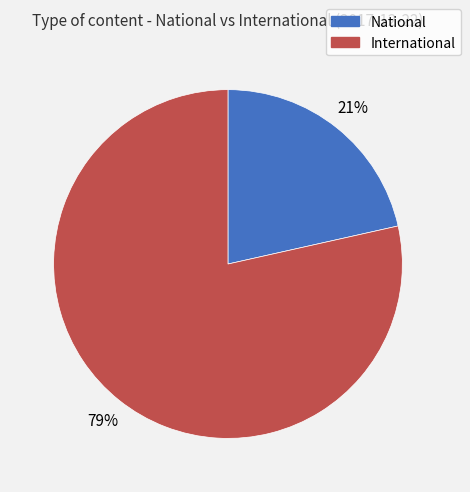

Which slice is the largest?

International